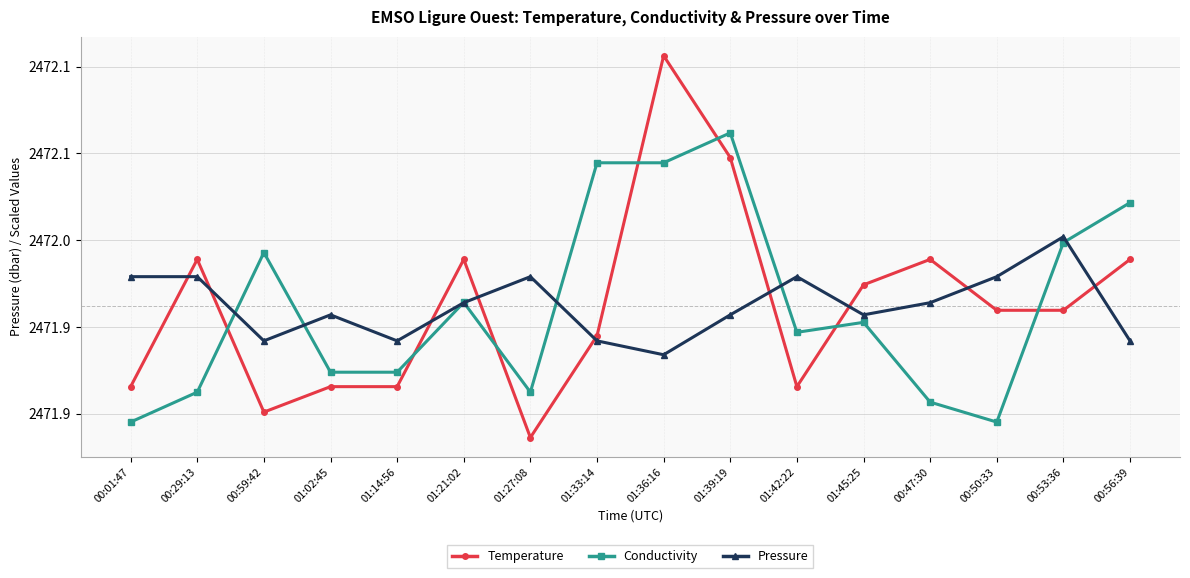

Reading left to right, what are all the values shown in this chart?

Temperature: 2471.9	2472.0	2471.9	2471.9	2471.9	2472.0	2471.9	2471.9	2472.1	2472.0	2471.9	2472.0	2472.0	2472.0	2472.0	2472.0
Conductivity: 2471.9	2471.9	2472.0	2471.9	2471.9	2472.0	2471.9	2472.0	2472.0	2472.1	2471.9	2472.0	2471.9	2471.9	2472.0	2472.0
Pressure: 2472.0	2472.0	2471.9	2472.0	2471.9	2472.0	2472.0	2471.9	2471.9	2472.0	2472.0	2472.0	2472.0	2472.0	2472.0	2471.9